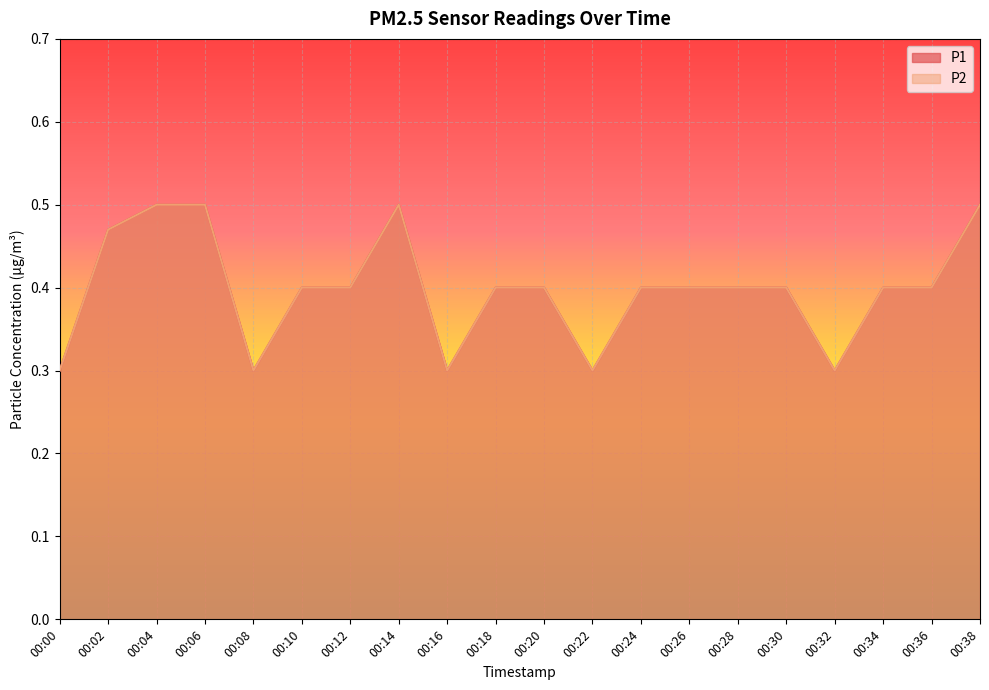

What is the difference between the maximum and minimum values in the P1 series?

0.2